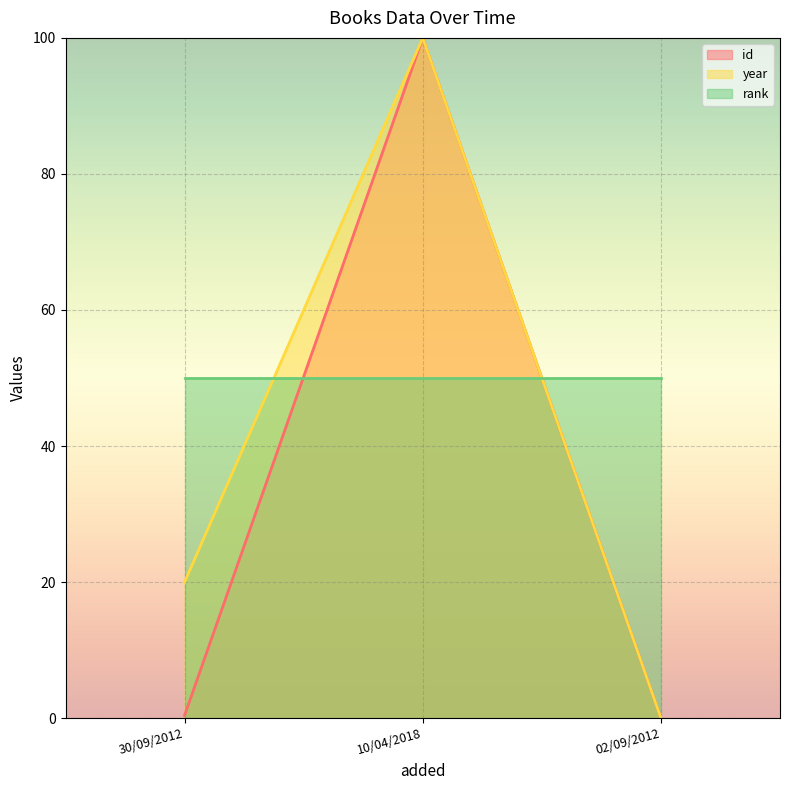

Which has a higher value, 30/09/2012 or 10/04/2018?

10/04/2018